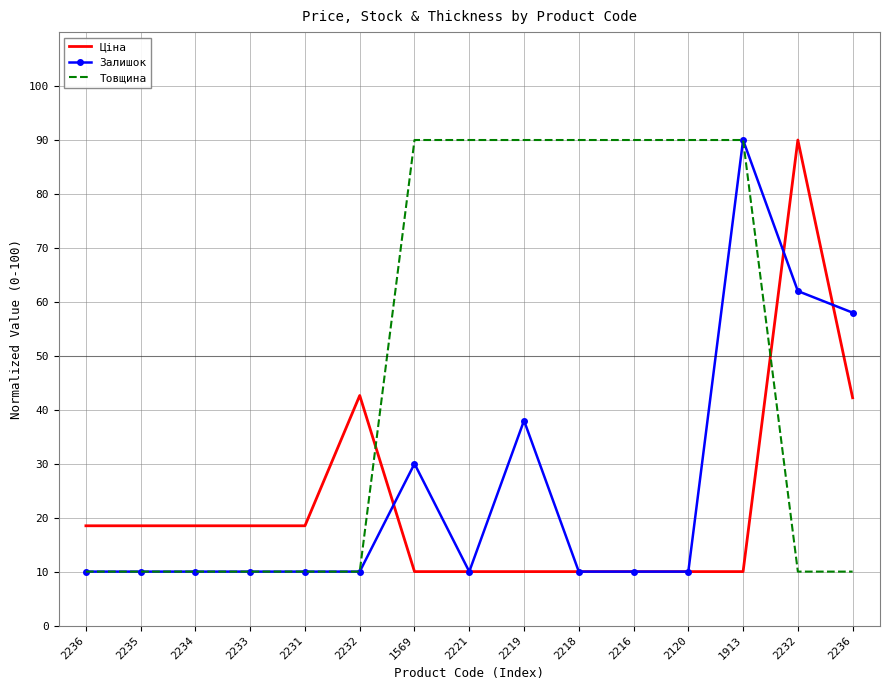

What is the label of the 11th point from the right?

2231